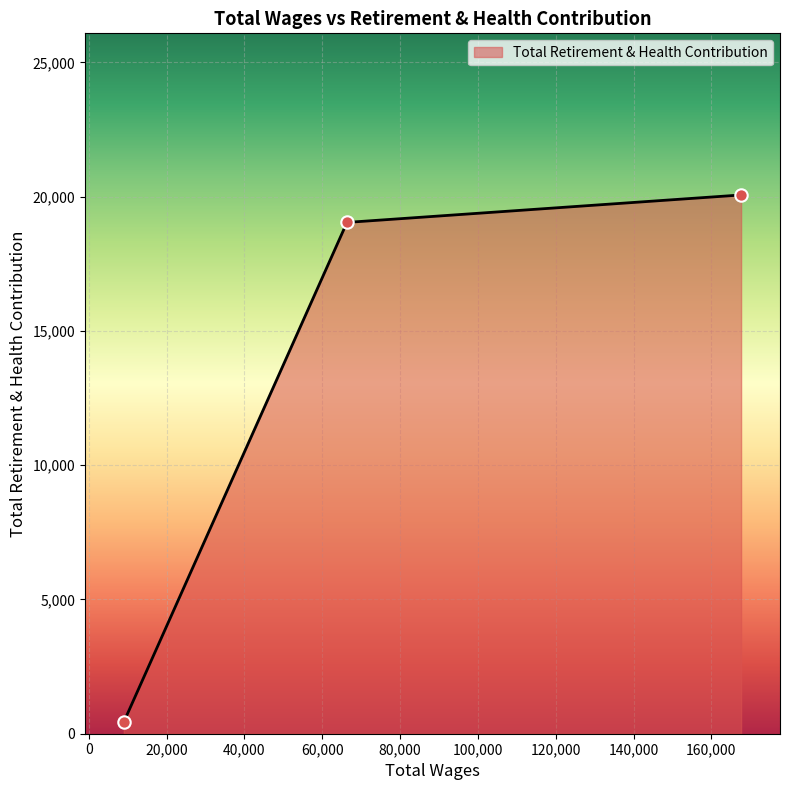

What is the ratio of the value at 167630.0 to the value at 8989.0?

45.9